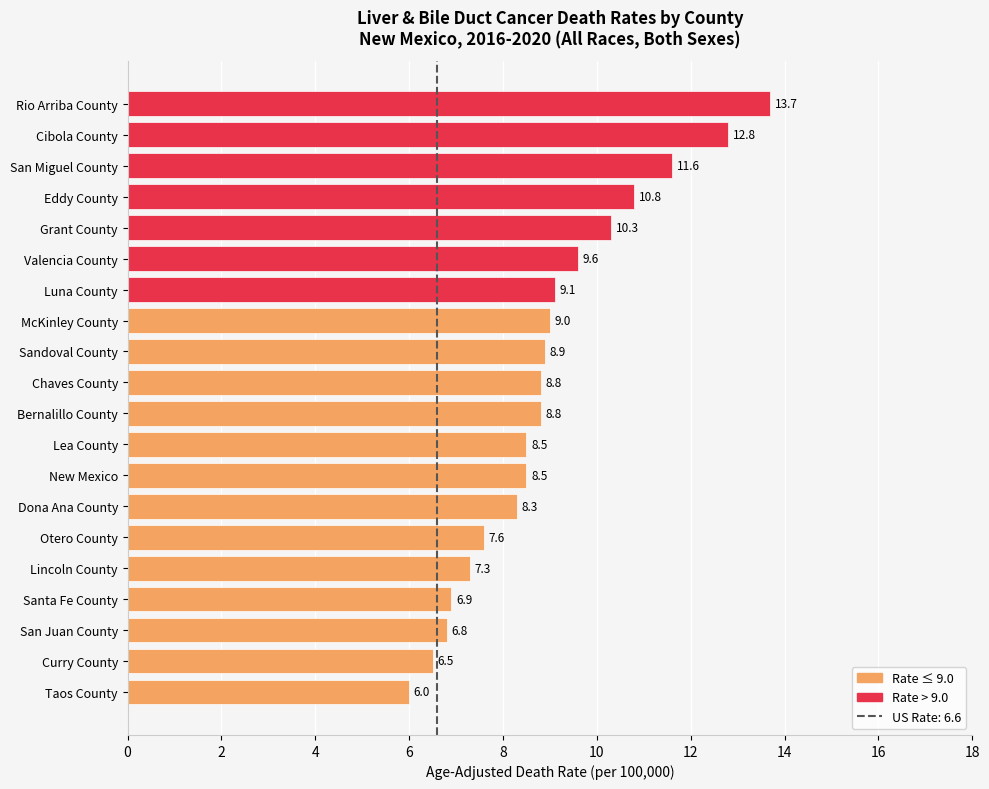

True or false: the data shows 6.9 at Santa Fe County.

True